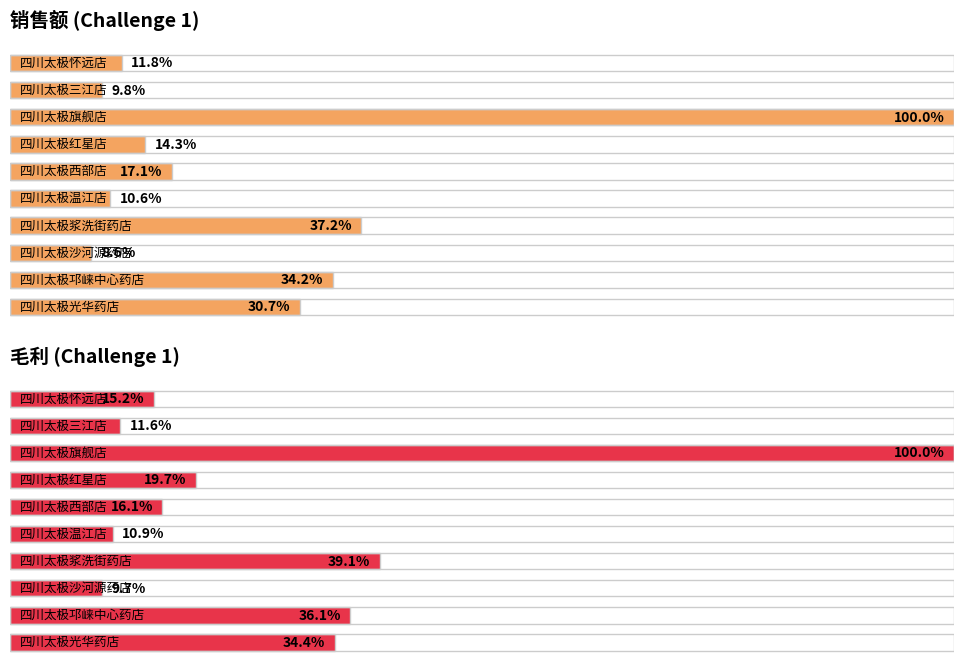

At which label does 销售 first exceed 15428?

四川太极旗舰店